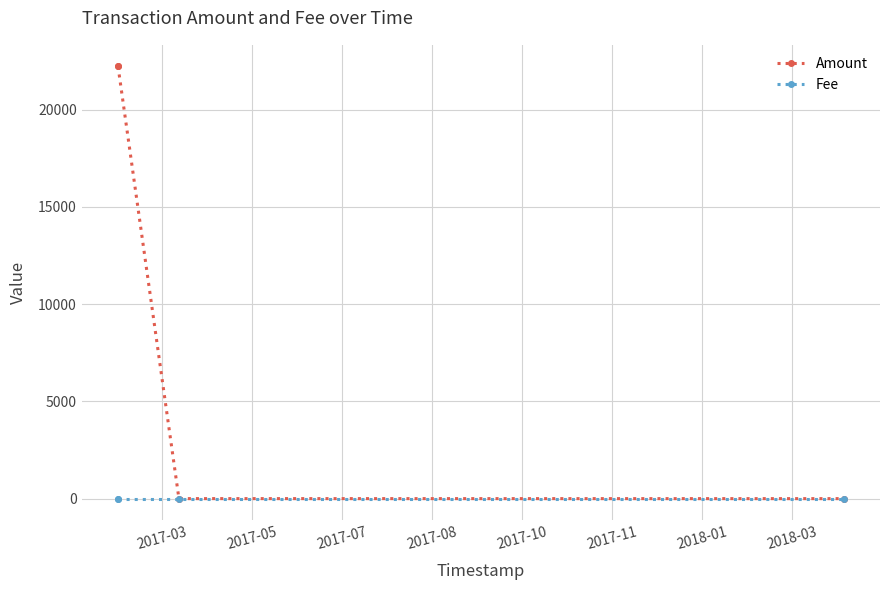

What is the value of the Amount point at the 2nd from the left?

22220.5